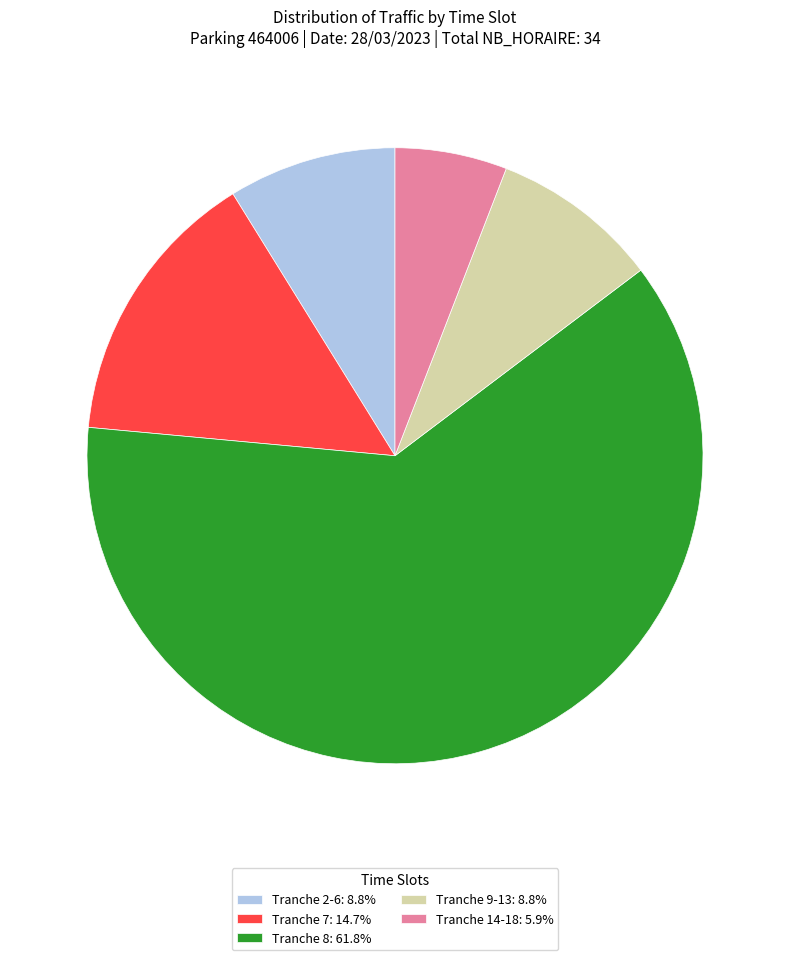

Combined, do Tranche 2-6: 8.8% and Tranche 8: 61.8% account for over 50%?

Yes